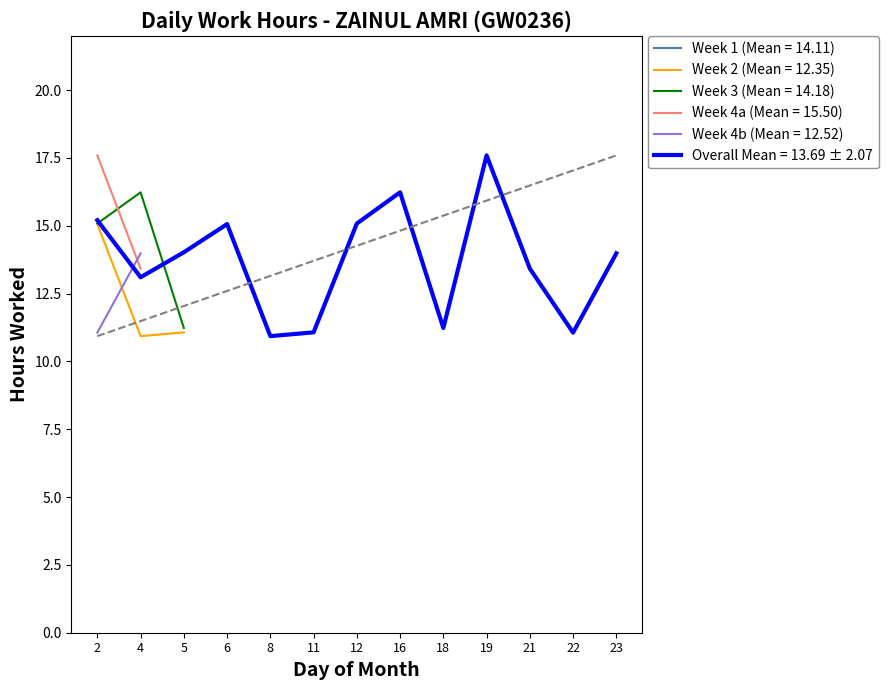

How many categories are shown in the chart?

13